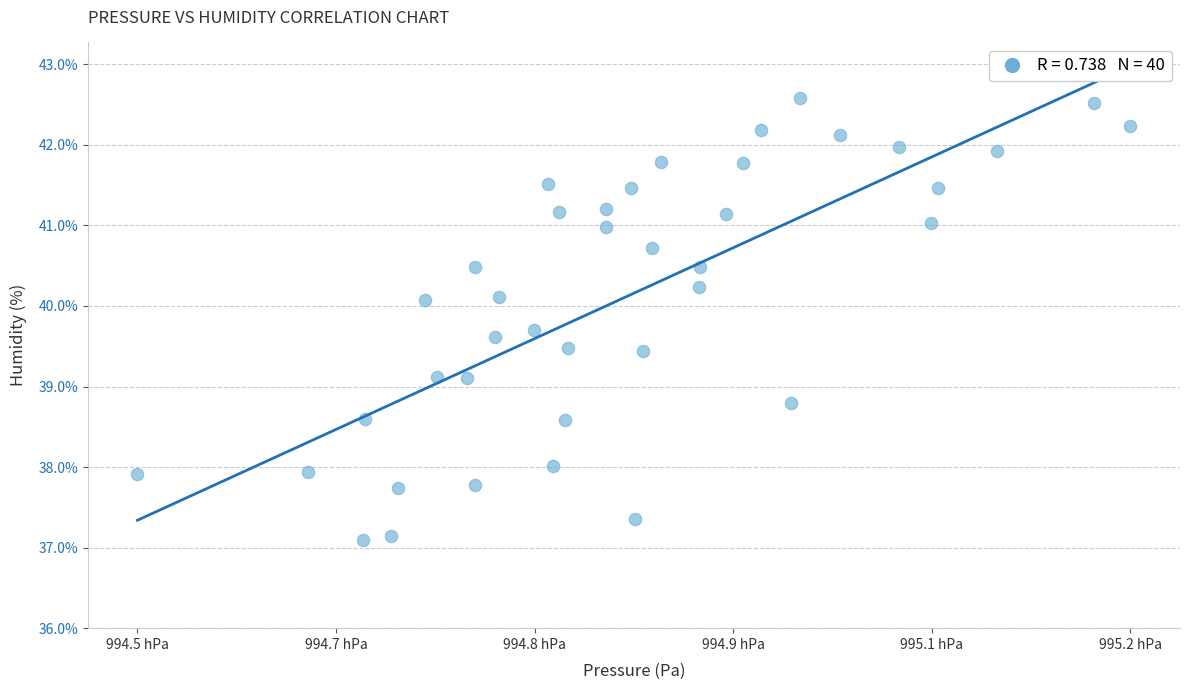

What is the range of X values (max minus min)?

66.3